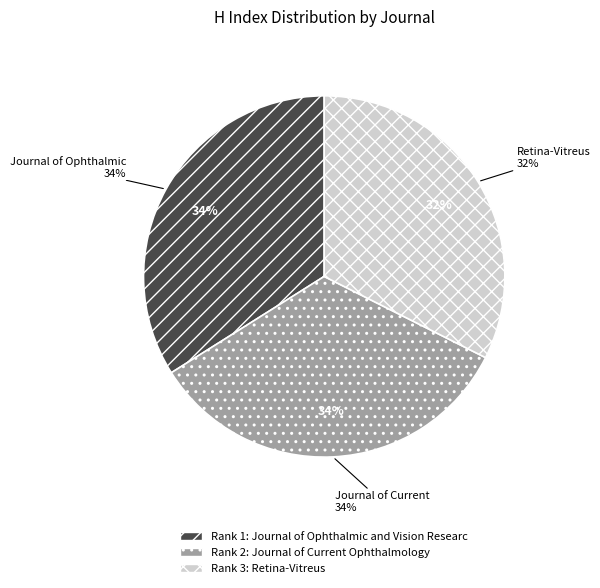

Approximately how many times larger is the value at Journal of Current Ophthalmology compared to Retina-Vitreus?

1.0